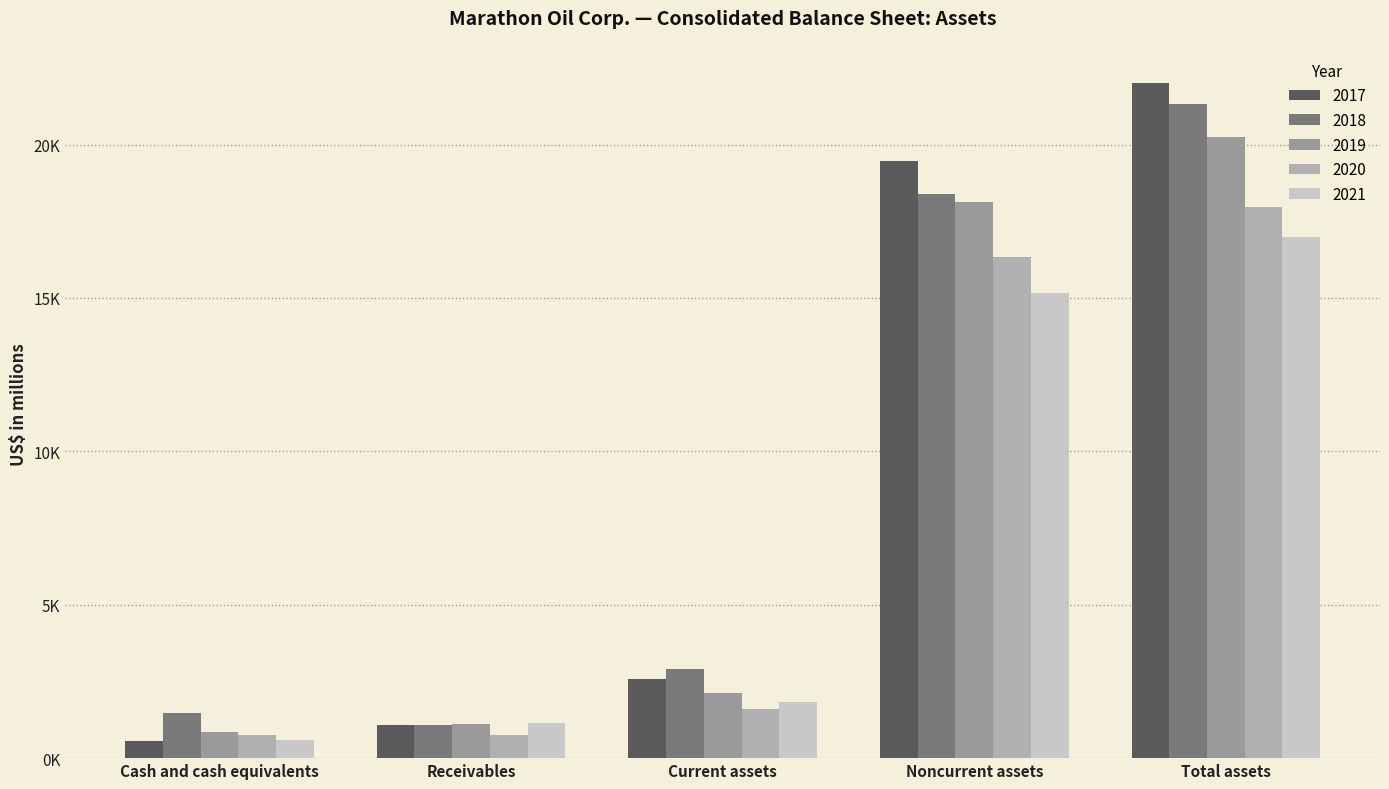

Are the bars grouped side by side (vs. stacked)?

Yes